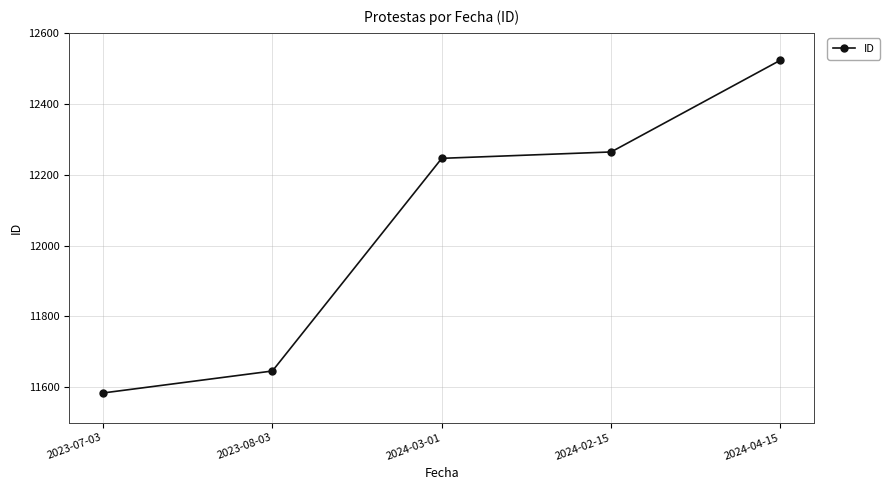

The chart shows a value of 20410 at 2023-07-03. True or false?

False